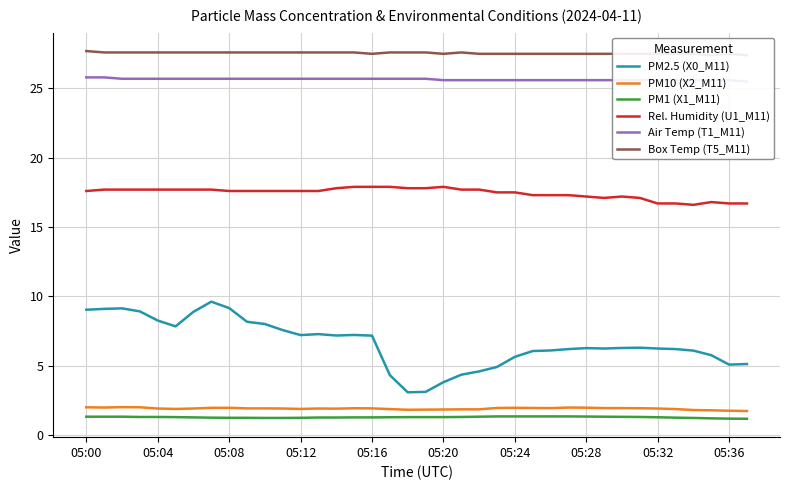

Rank the series by their maximum value, from lowest to highest.

PM1 (X1_M11), PM10 (X2_M11), PM2.5 (X0_M11), Rel. Humidity (U1_M11), Air Temp (T1_M11), Box Temp (T5_M11)